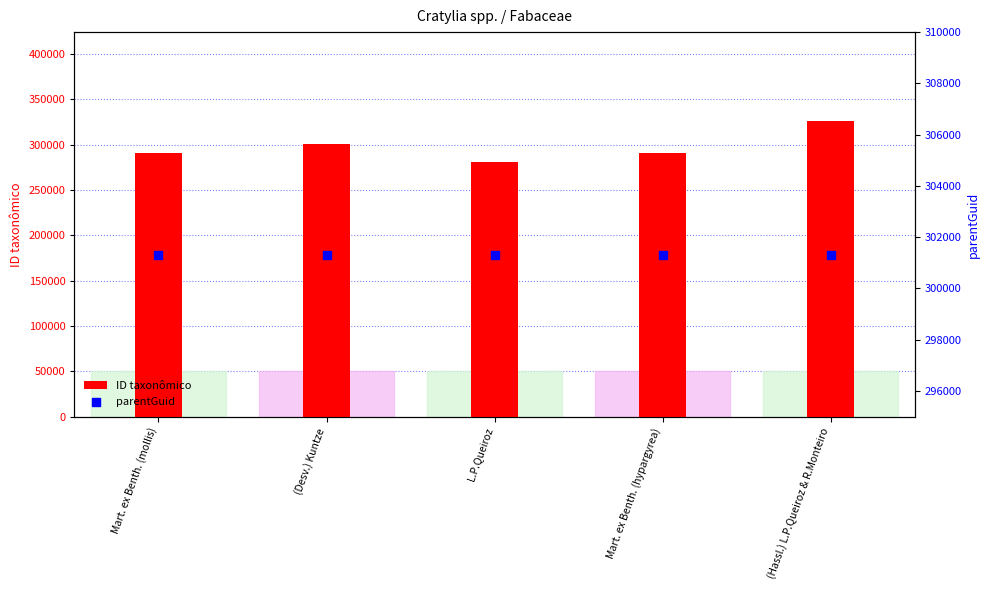

What are all the series names shown in the legend?

ID taxonômico, parentGuid